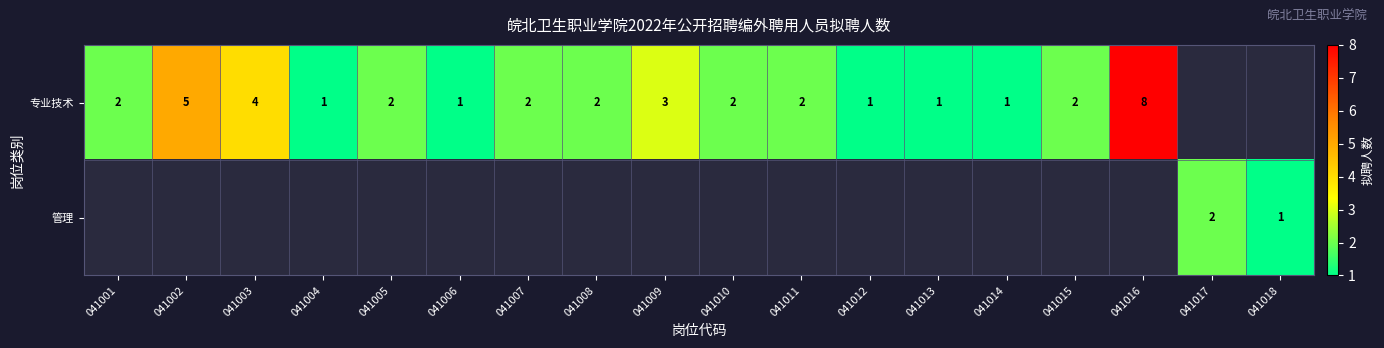

Between 041001 and 041004, which is larger?

041001